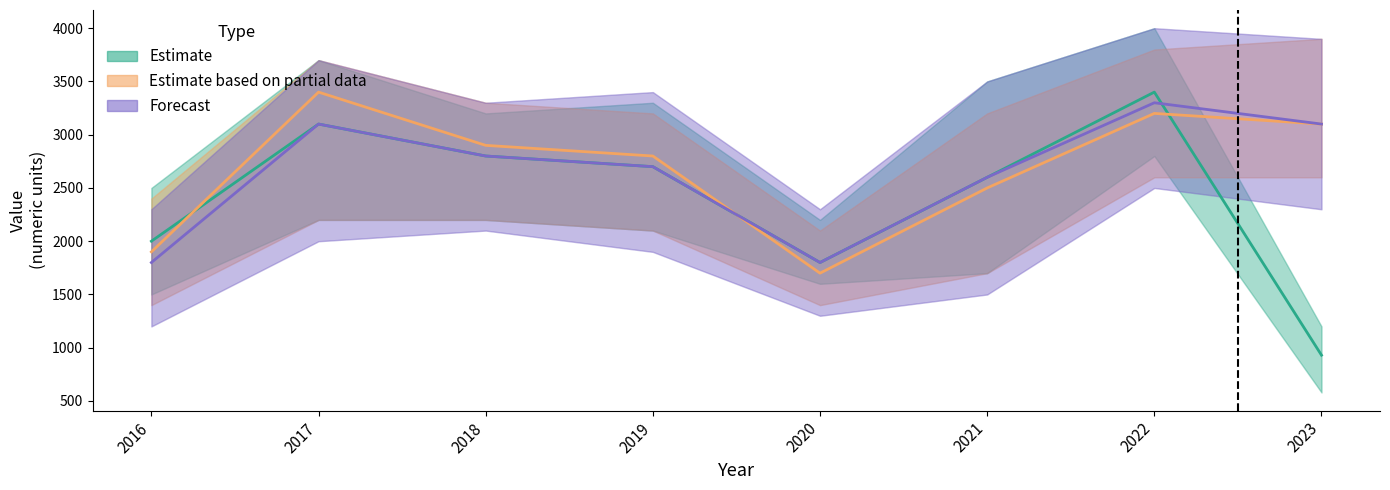

What is the difference between the maximum and minimum values in the Estimate based on partial data series?

1700